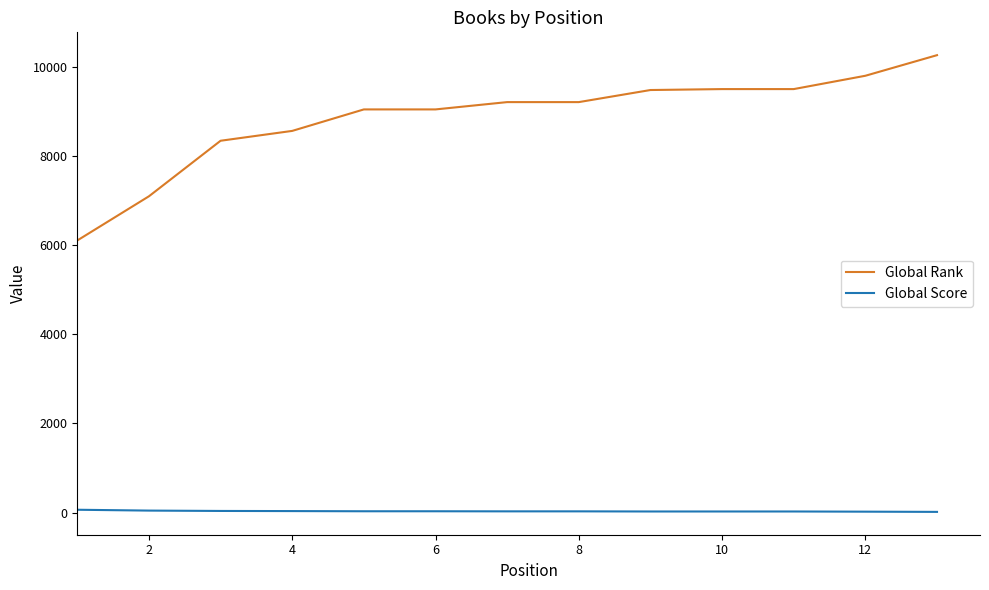

Is this an area chart (filled region under the line)?

No